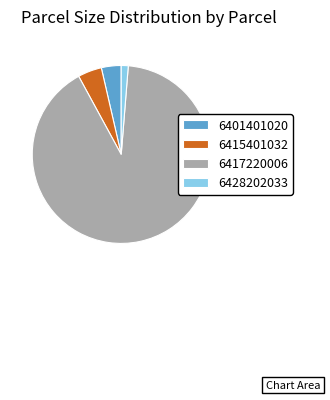

Is there a majority slice in this chart?

Yes